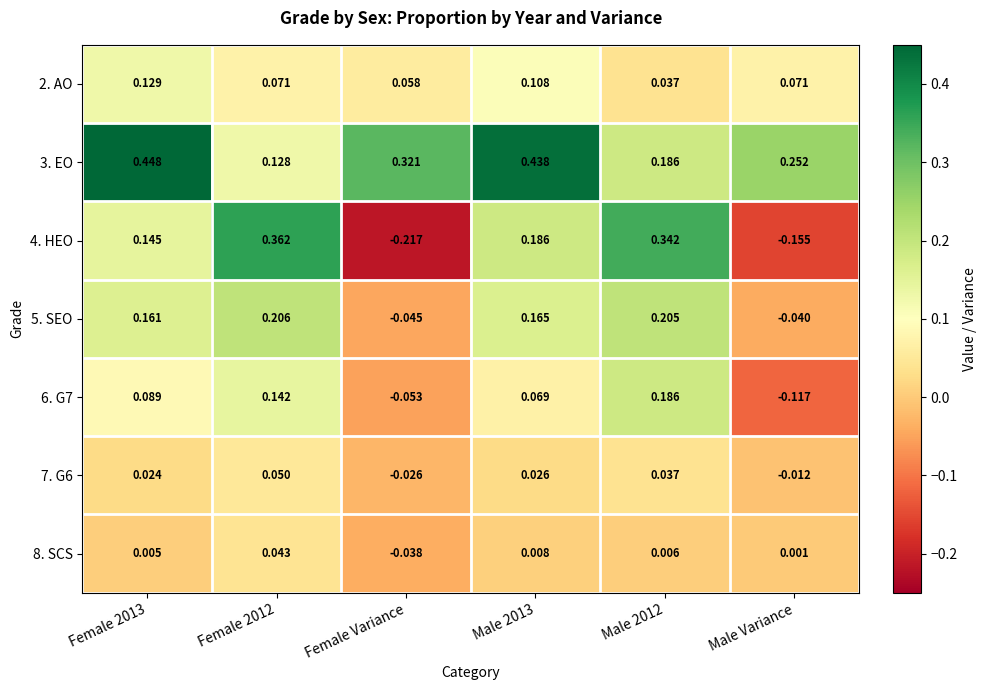

At which category does the chart reach its minimum across all series?

Female Variance